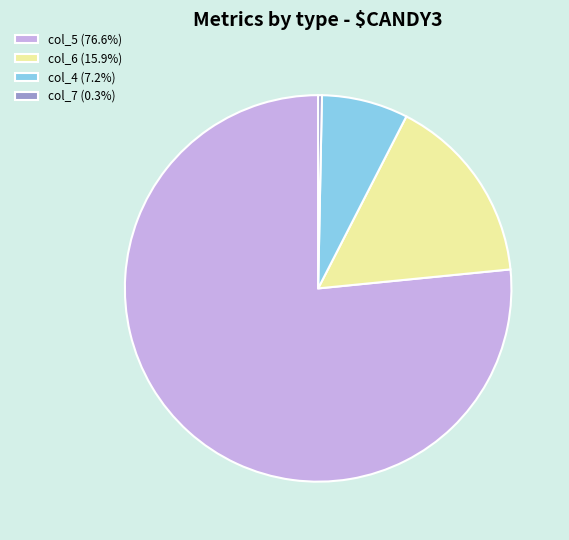

Does any single category account for the majority?

Yes